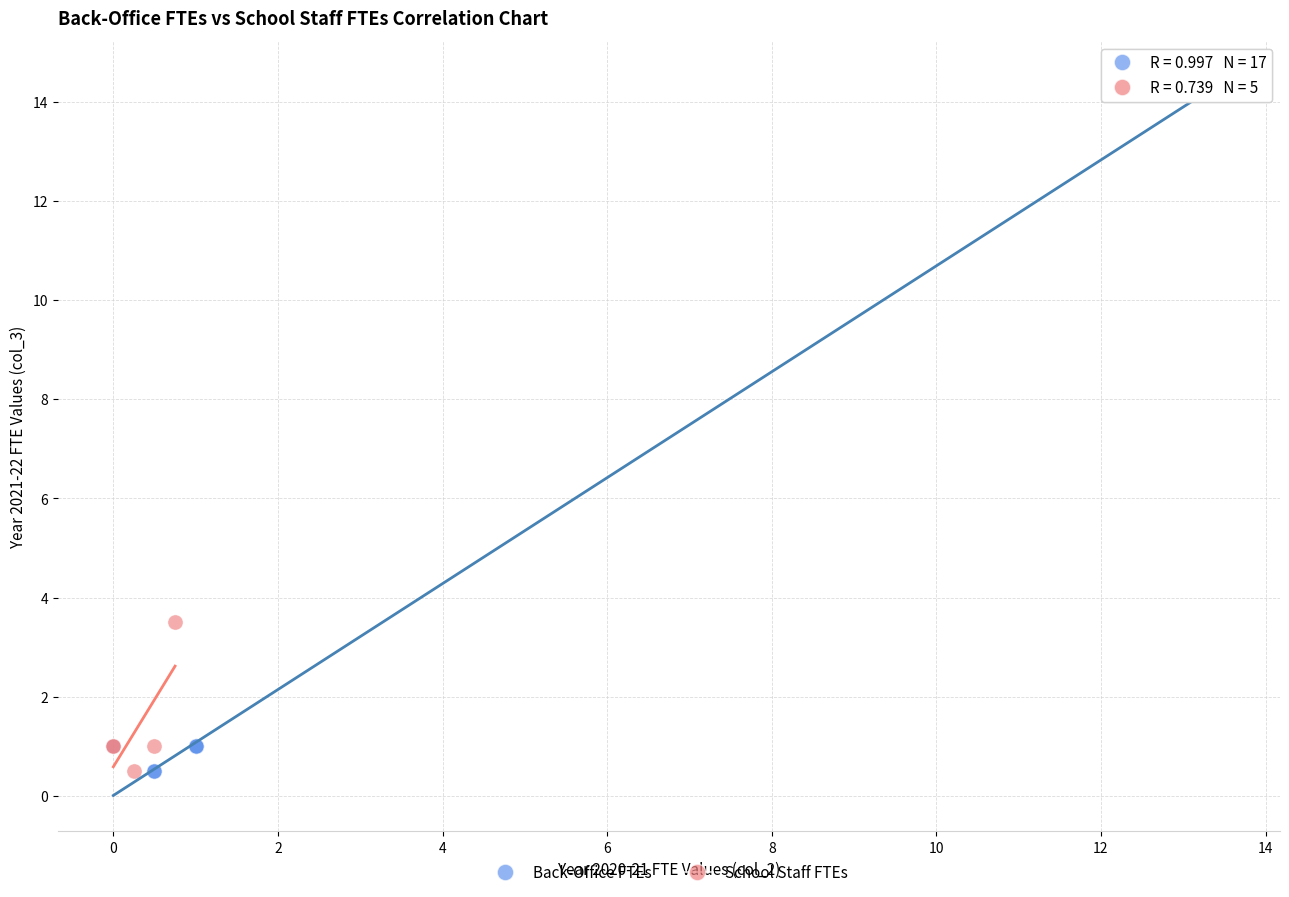

Which series contains the highest Y value?

Back-Office FTEs